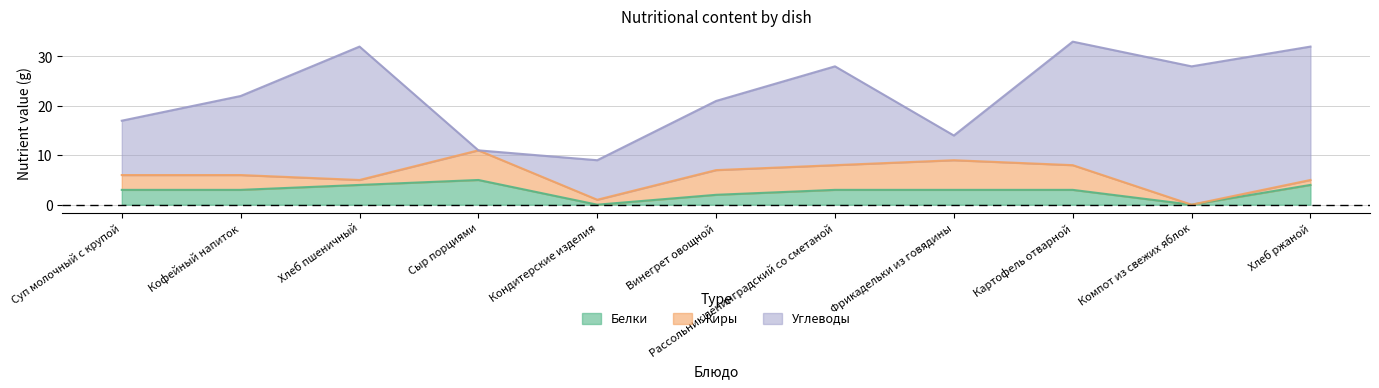

Reading left to right, what are all the values shown in this chart?

Белки: Суп молочный с крупой=3	Кофейный напиток=3	Хлеб пшеничный=4	Сыр порциями=5	Кондитерские изделия=0	Винегрет овощной=2	Рассольник ленинградский со сметаной=3	Фрикадельки из говядины=3	Картофель отварной=3	Компот из свежих яблок=0	Хлеб ржаной=4
Жиры: Суп молочный с крупой=3	Кофейный напиток=3	Хлеб пшеничный=1	Сыр порциями=6	Кондитерские изделия=1	Винегрет овощной=5	Рассольник ленинградский со сметаной=5	Фрикадельки из говядины=6	Картофель отварной=5	Компот из свежих яблок=0	Хлеб ржаной=1
Углеводы: Суп молочный с крупой=11	Кофейный напиток=16	Хлеб пшеничный=27	Сыр порциями=0	Кондитерские изделия=8	Винегрет овощной=14	Рассольник ленинградский со сметаной=20	Фрикадельки из говядины=5	Картофель отварной=25	Компот из свежих яблок=28	Хлеб ржаной=27